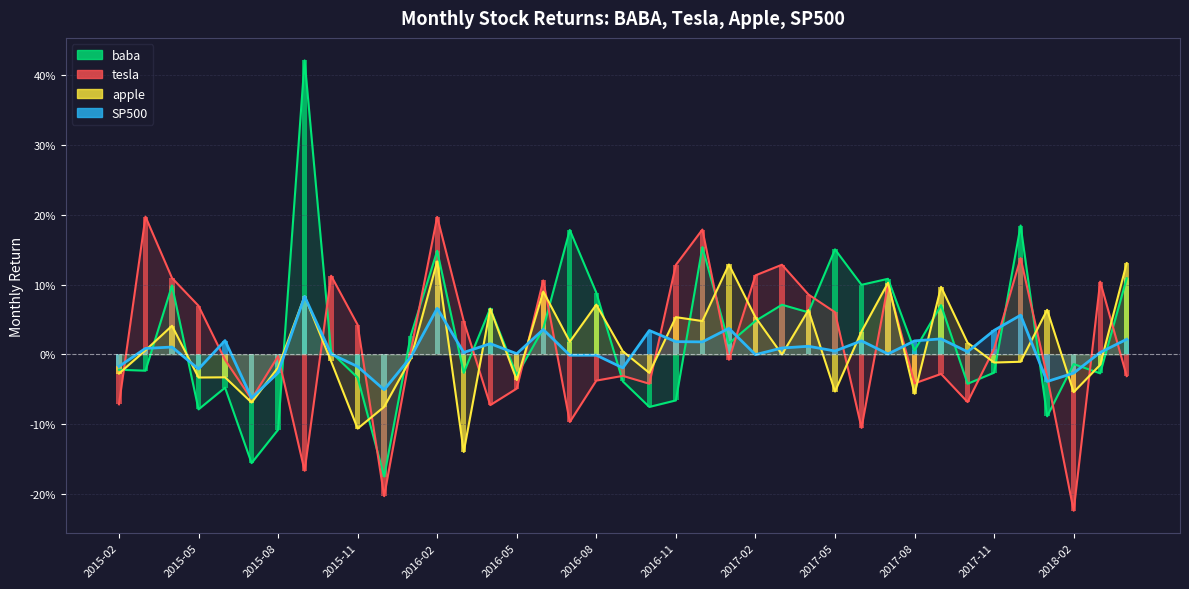

Is it true that tesla equals 0.2 at 25?

False